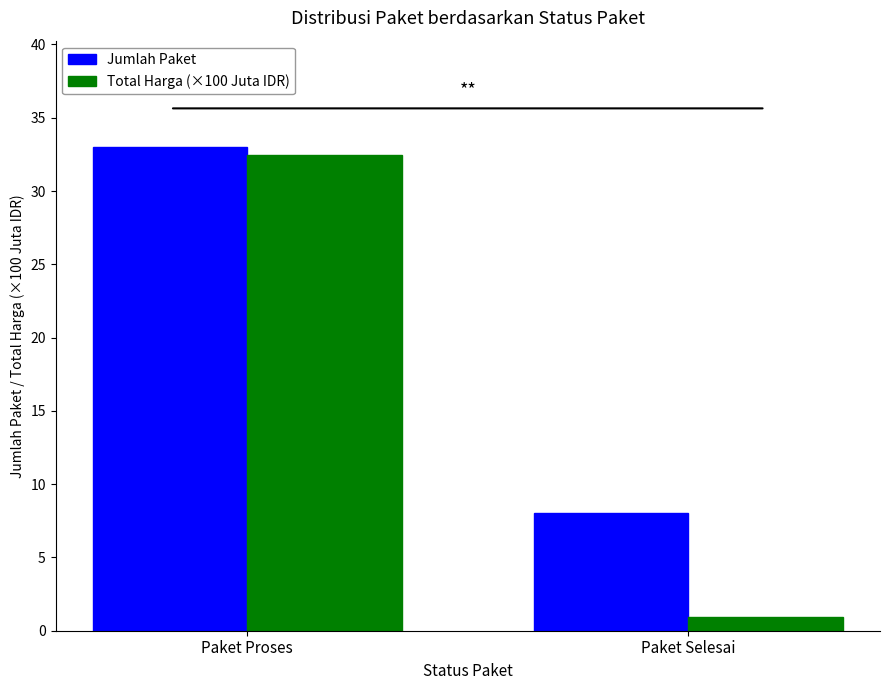

How many distinct data groups are displayed?

2